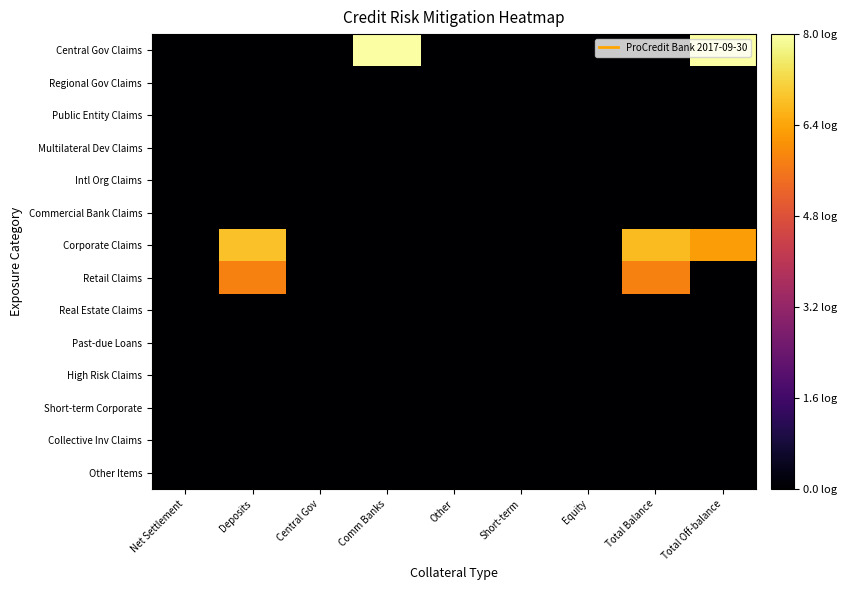

Rank the series at Deposits from lowest to highest value.

Central Gov Claims, Regional Gov Claims, Public Entity Claims, Multilateral Dev Claims, Intl Org Claims, Commercial Bank Claims, Real Estate Claims, Past-due Loans, High Risk Claims, Short-term Corporate, Collective Inv Claims, Other Items, Retail Claims, Corporate Claims